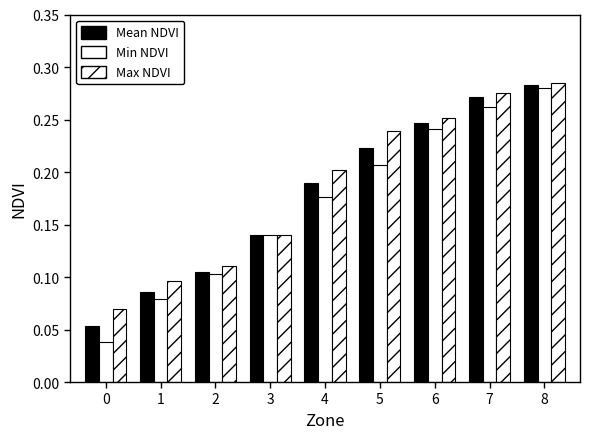

Are the bars grouped side by side (vs. stacked)?

Yes